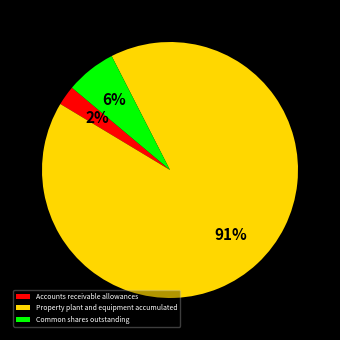

Which category has the biggest portion of the pie?

Property plant and equipment accumulated